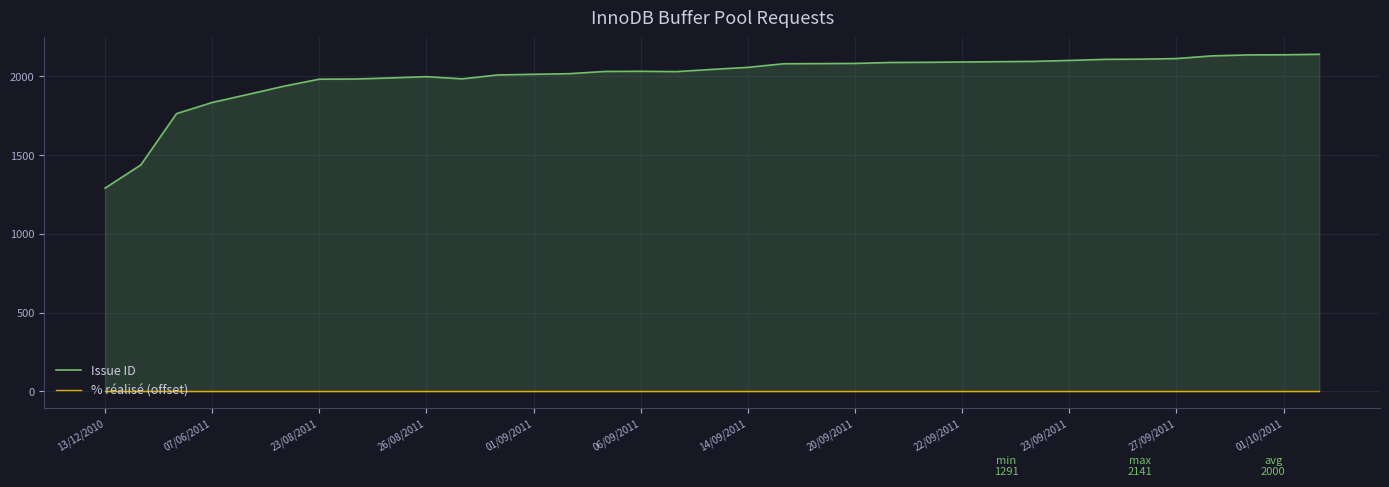

What is the average value of the Issue ID series?

2001